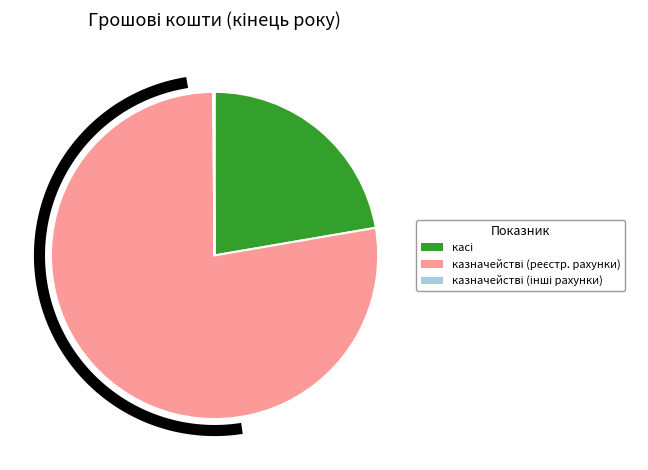

What percentage is NOT represented by казначействі на реєстраційних рахунках?

22.4%